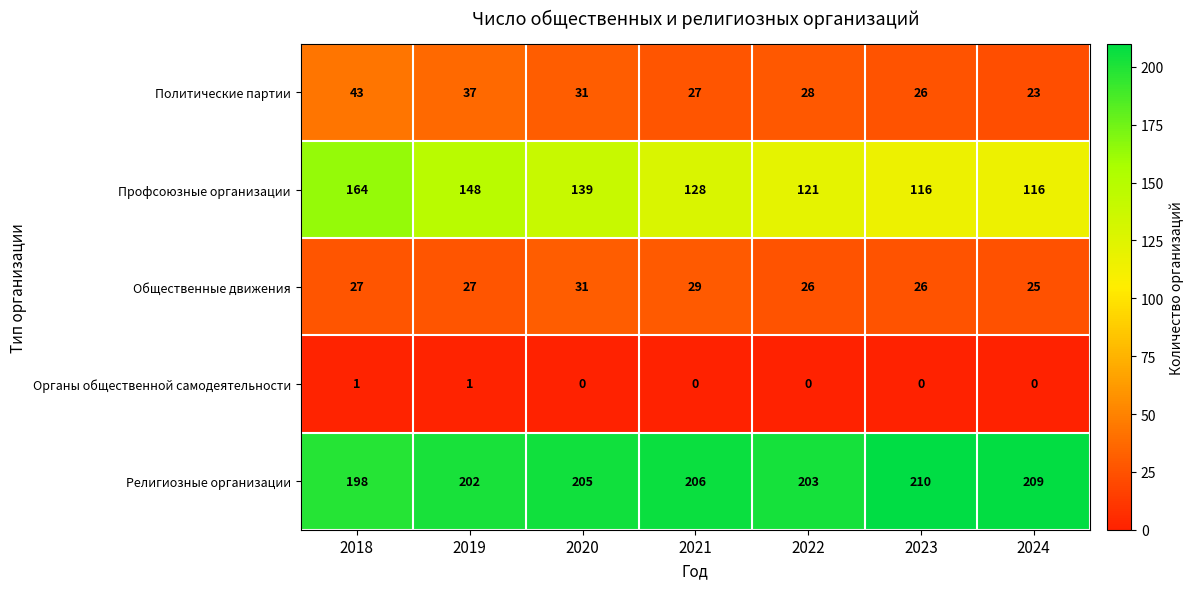

Which series has the largest total across all categories?

Религиозные организации